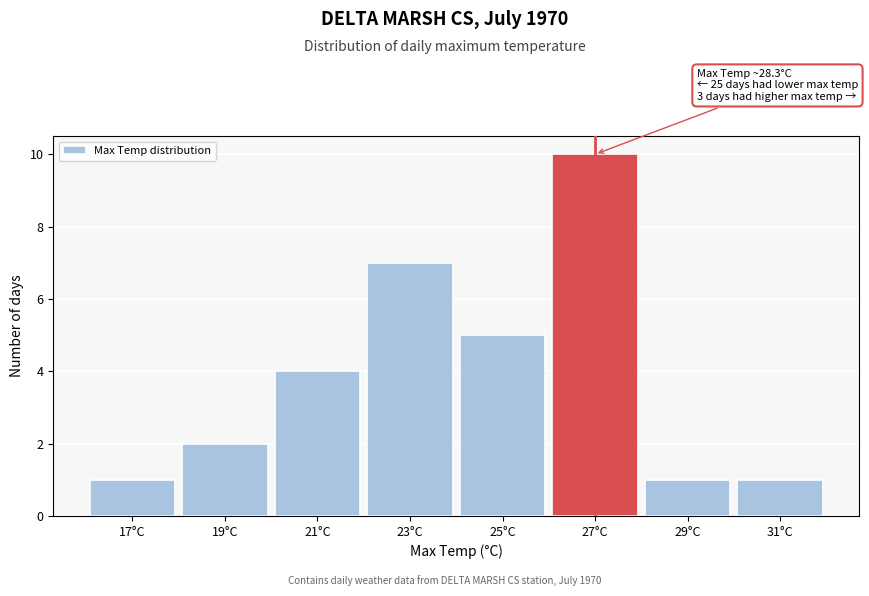

Reading left to right, what are all the values shown in this chart?

17°C=1	19°C=2	21°C=4	23°C=7	25°C=5	27°C=10	29°C=1	31°C=1